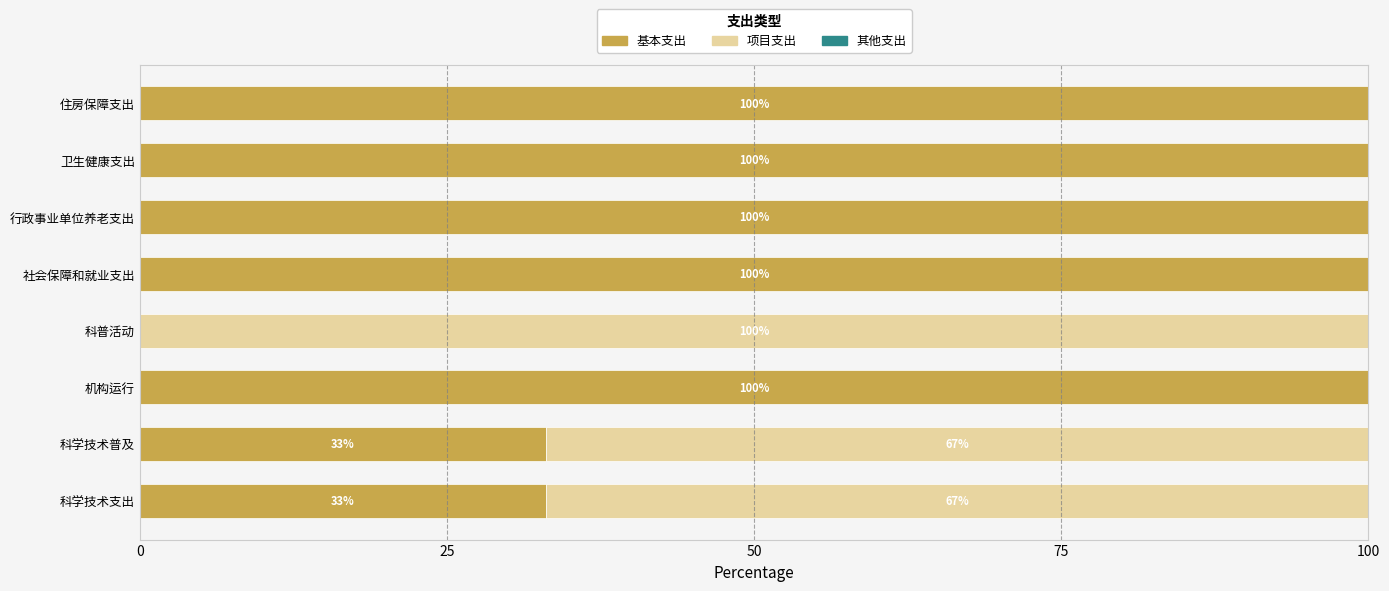

What is the maximum value for 基本支出?

100.0